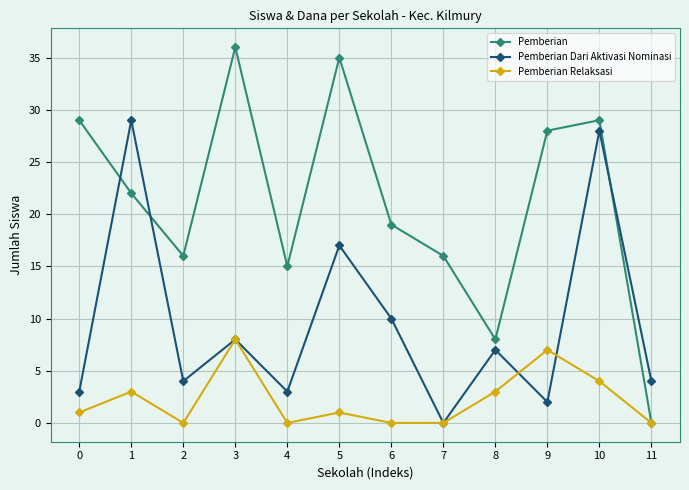

What is the total value across all series at 10?

61